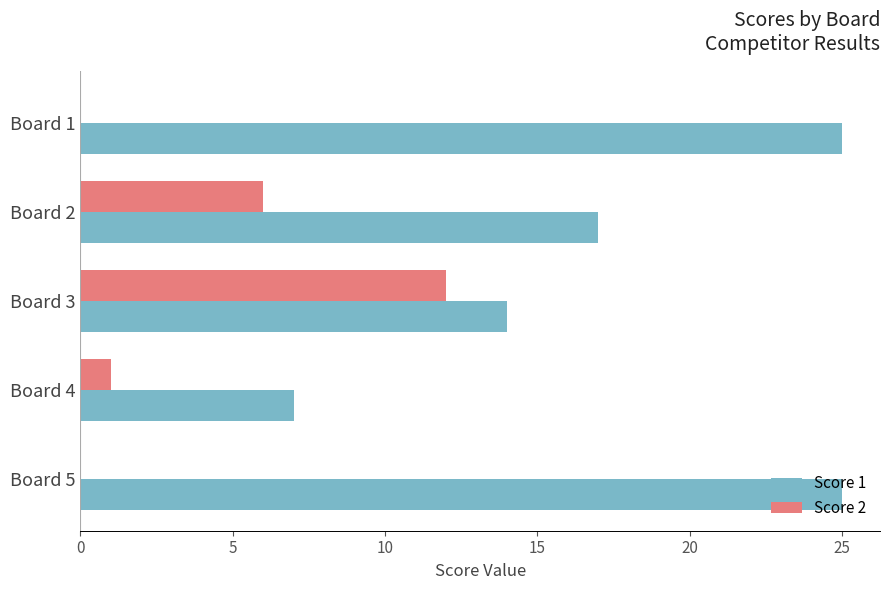

Read the Score 2 value at Board 2, to the nearest 10.

10